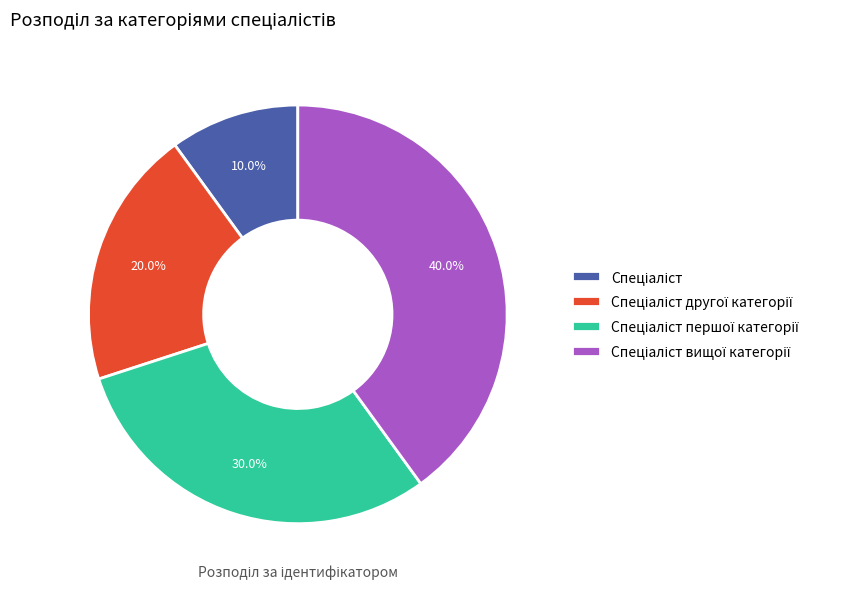

Does any single category account for the majority?

No